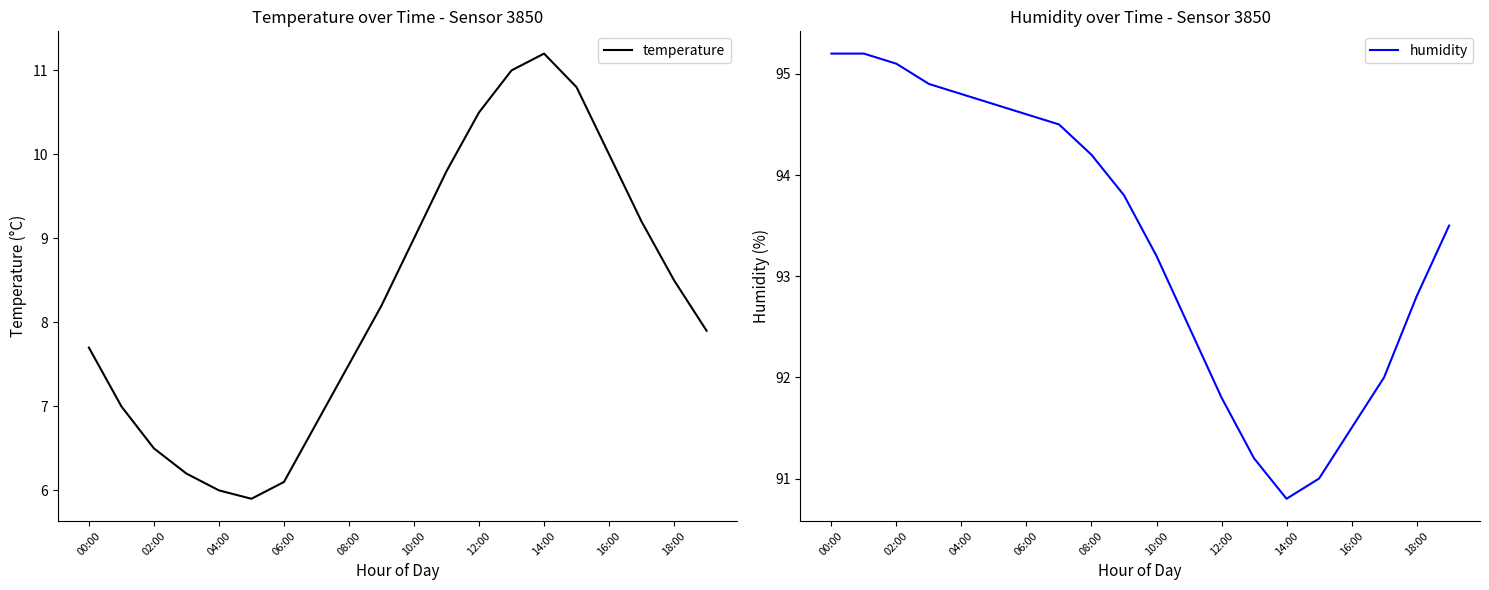

What are all the series names shown in the legend?

temperature, humidity